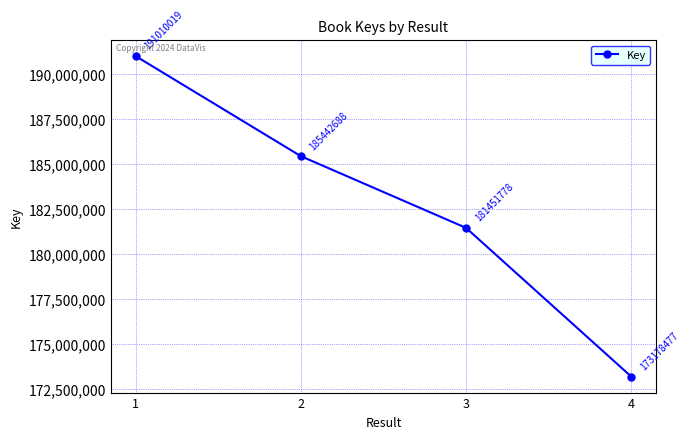

Which category has the lowest value across all series?

4